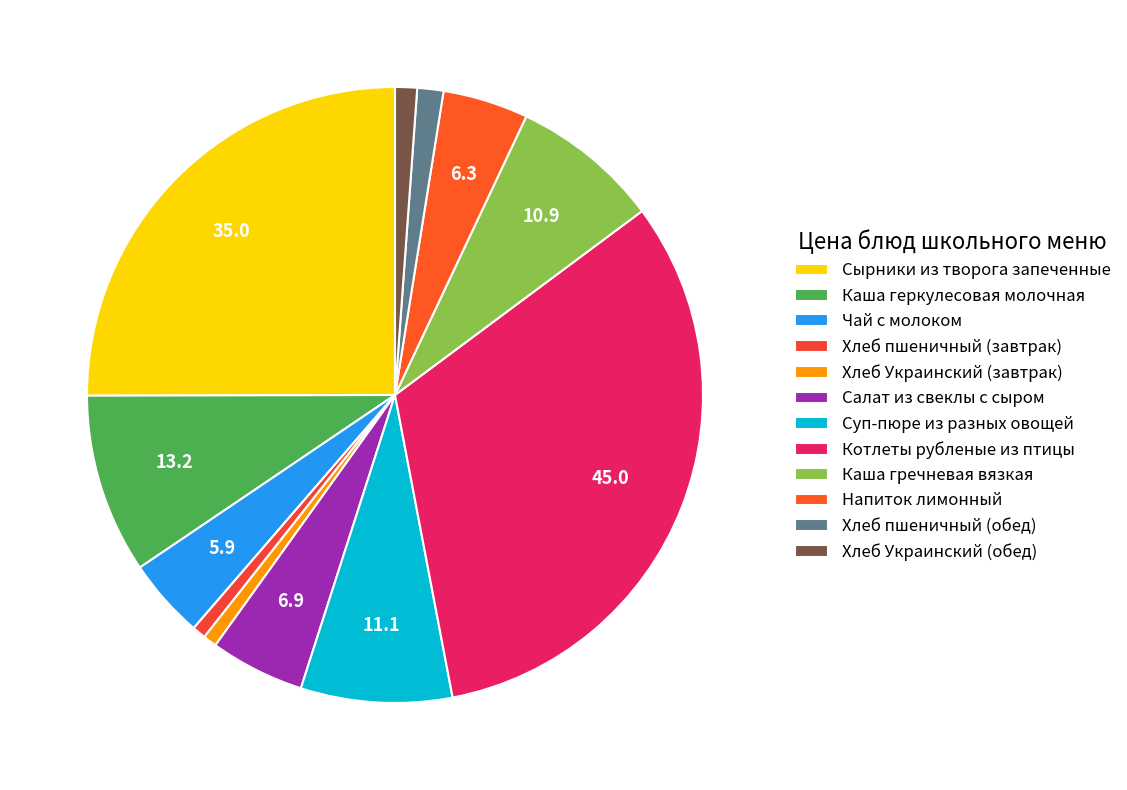

To the nearest percent, what percentage of the pie is Котлеты рубленые из птицы?

32%